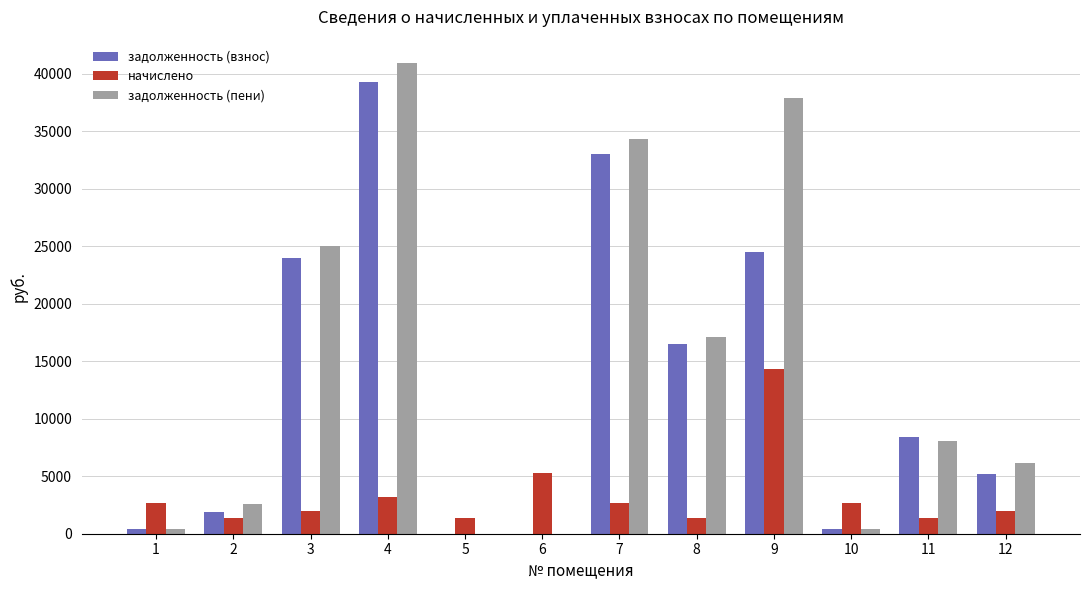

Between 2 and 7, which series saw the biggest shift?

задолженность (пени)